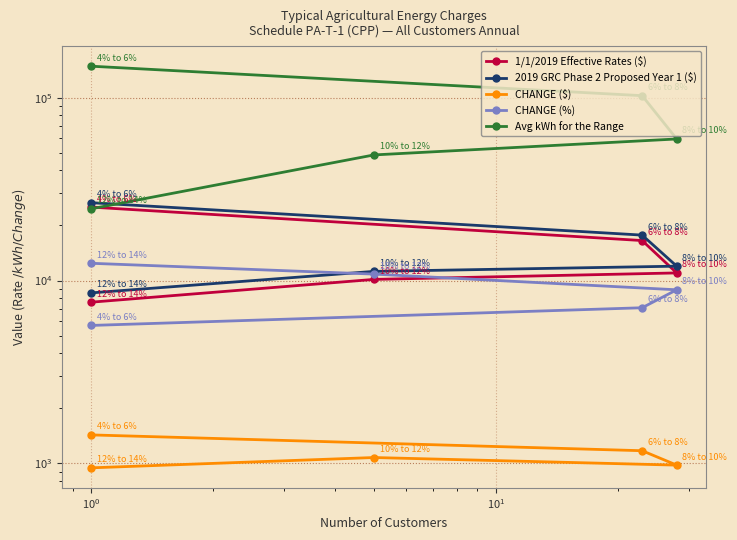

Which series has the widest spread of values?

Avg kWh for the Range